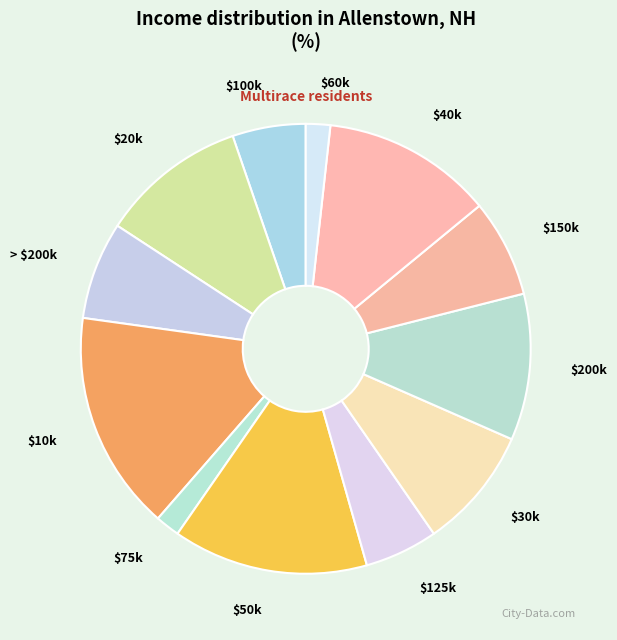

The $200k slice represents 1% of the pie. True or false?

False